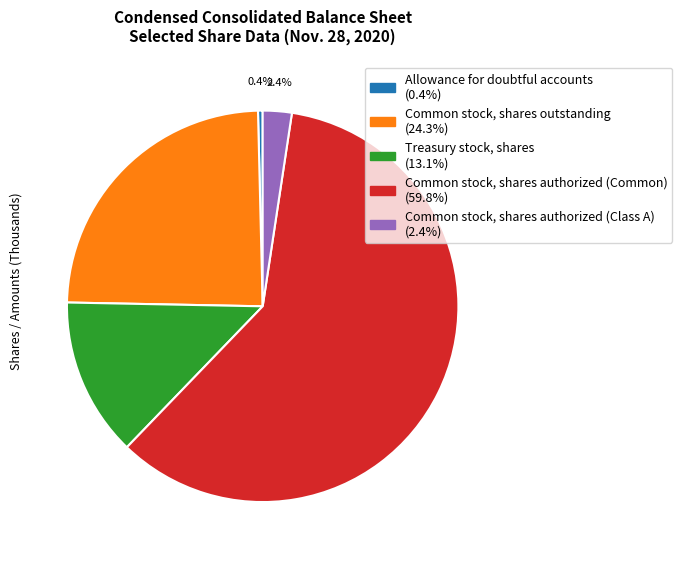

To the nearest percent, what percentage of the pie is Common stock, shares authorized (Common)?

60%